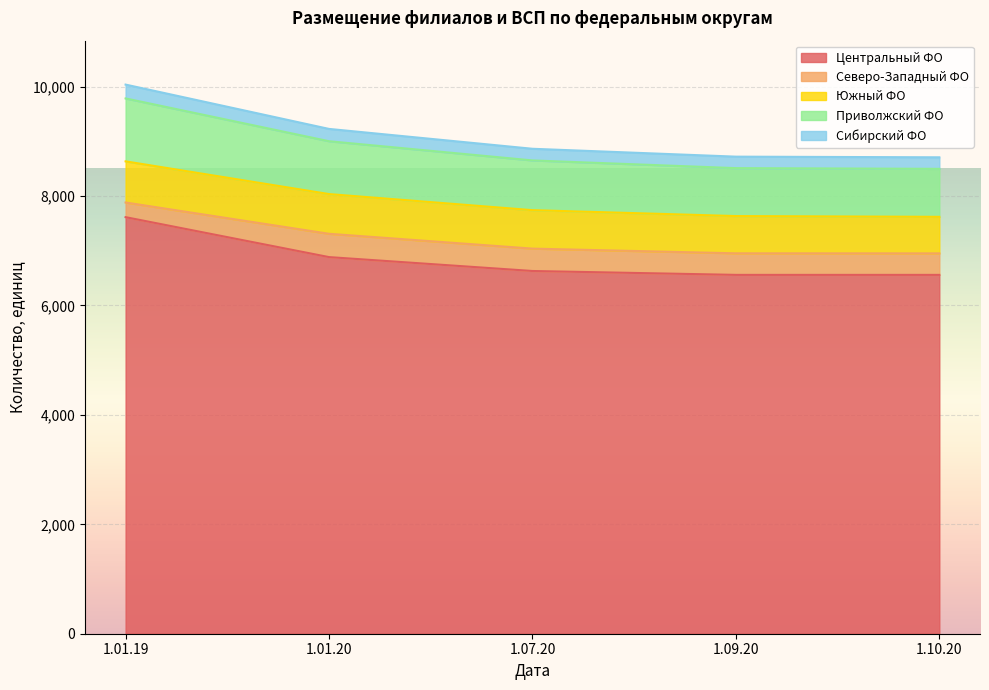

True or false: Центральный ФО and Сибирский ФО intersect in this chart.

False